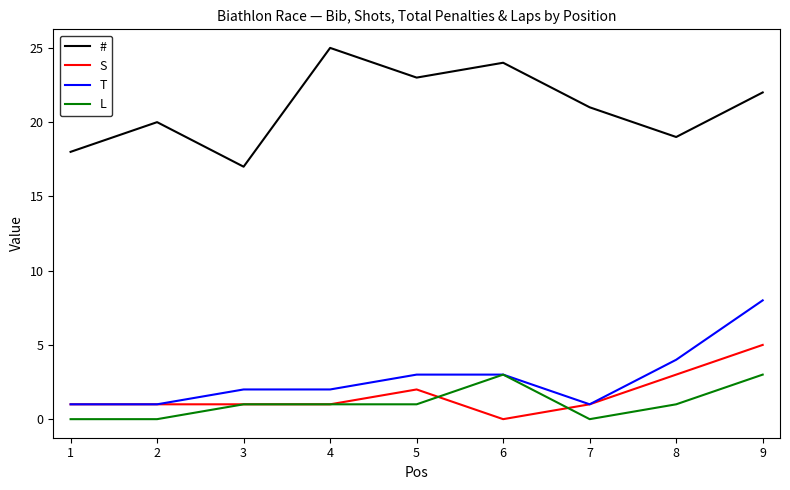

True or false: T and # intersect in this chart.

False